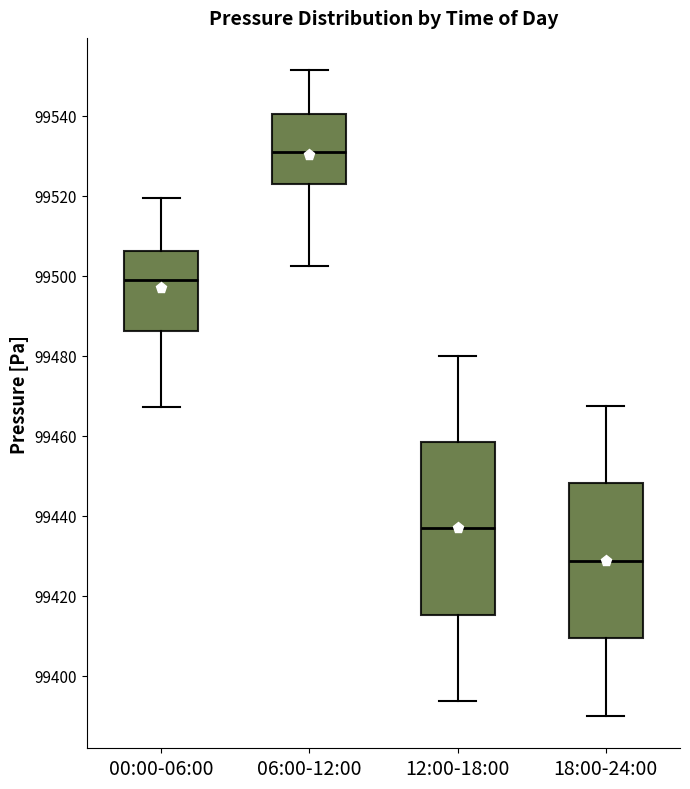

Where is the upper edge of the box for 12:00-18:00 on the y-axis? The values are not printed on the chart, so give them approximately, as read against the axis.

99458